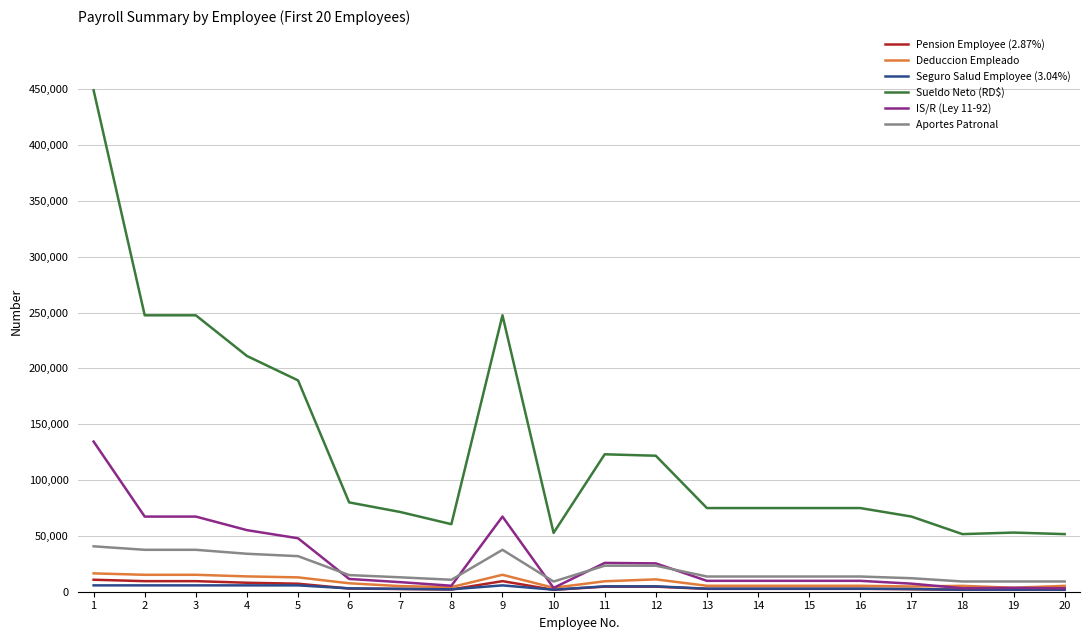

What is the sum of all IS/R (Ley 11-92) values?

575373.2